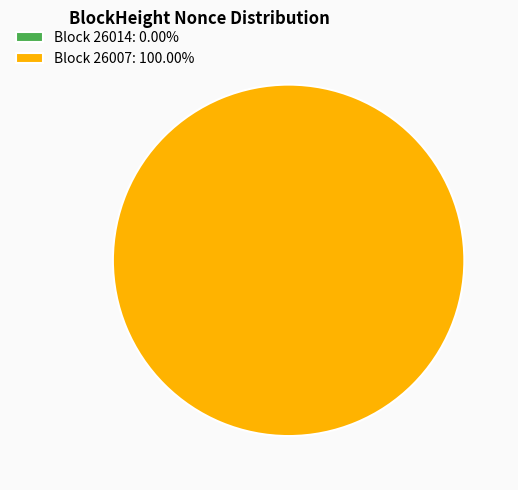

Which category has the smallest portion of the pie?

26014